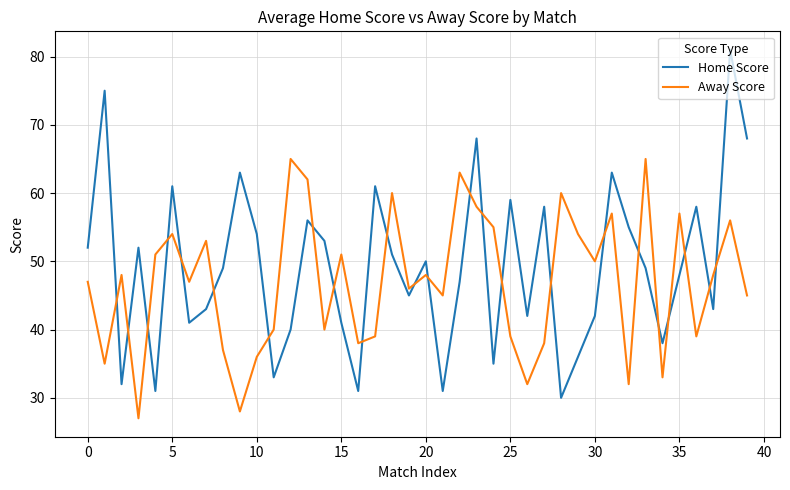

In Away Score, how many points are higher than both neighbors (excluding endpoints)?

13